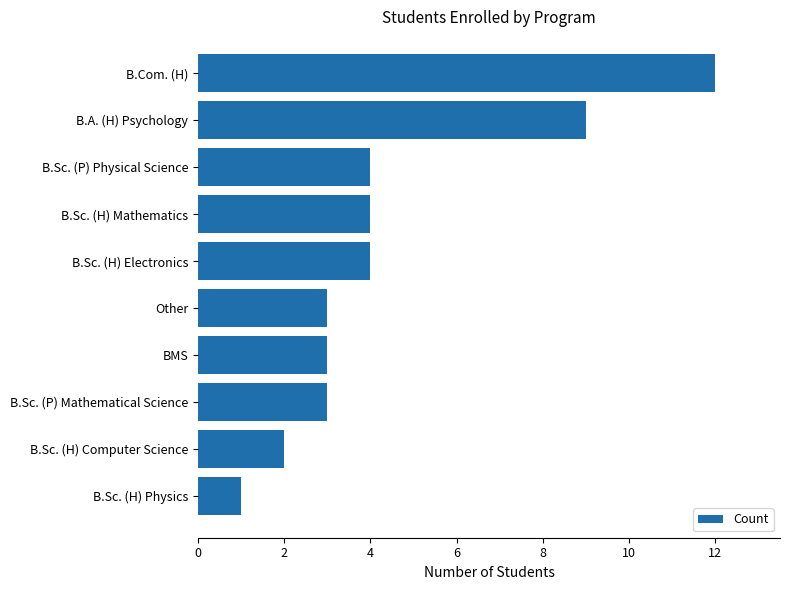

What is the difference between the maximum and second lowest values?

10